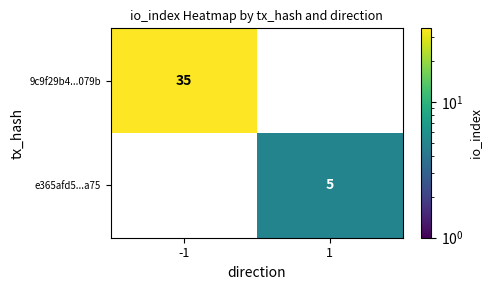

What is the difference between the highest and lowest values at 1?

5